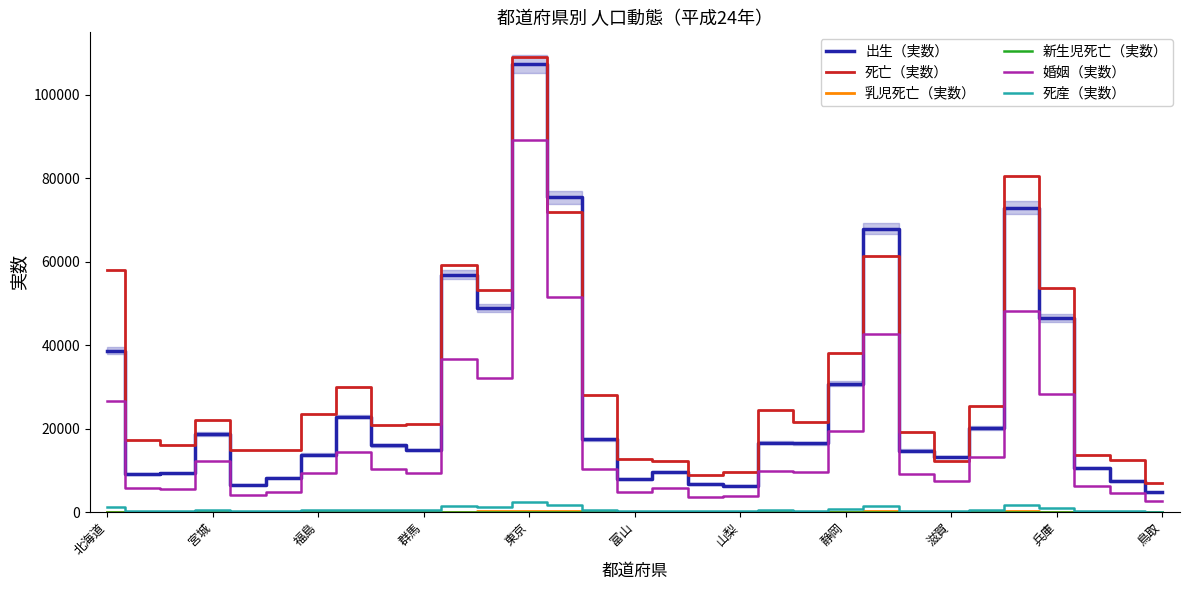

What is the difference between the maximum and minimum values in the 死産（実数） series?

2210